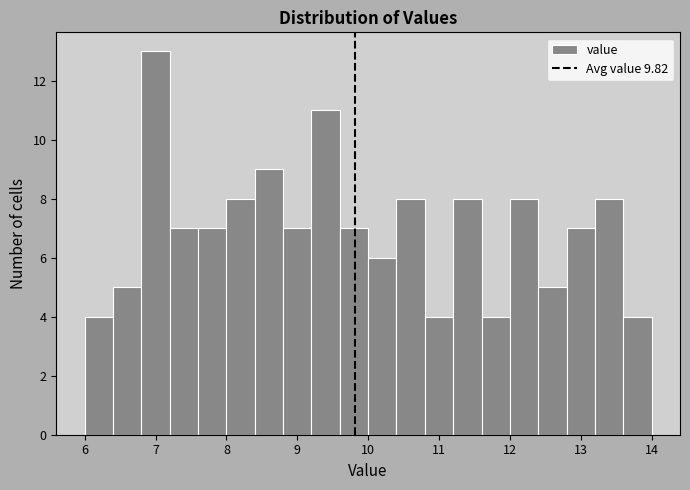

Reading left to right, list every bar in this chart as the range it spans on the x-axis followed by its height. The values are not printed on the chart, so give them approximately, as read against the axis.

6.0 to 6.4: 4
6.4 to 6.8: 5
6.8 to 7.2: 13
7.2 to 7.6: 7
7.6 to 8.0: 7
8.0 to 8.4: 8
8.4 to 8.8: 9
8.8 to 9.2: 7
9.2 to 9.6: 11
9.6 to 10.0: 7
10.0 to 10.4: 6
10.4 to 10.8: 8
10.8 to 11.2: 4
11.2 to 11.6: 8
11.6 to 12.0: 4
12.0 to 12.4: 8
12.4 to 12.8: 5
12.8 to 13.2: 7
13.2 to 13.6: 8
13.6 to 14.0: 4